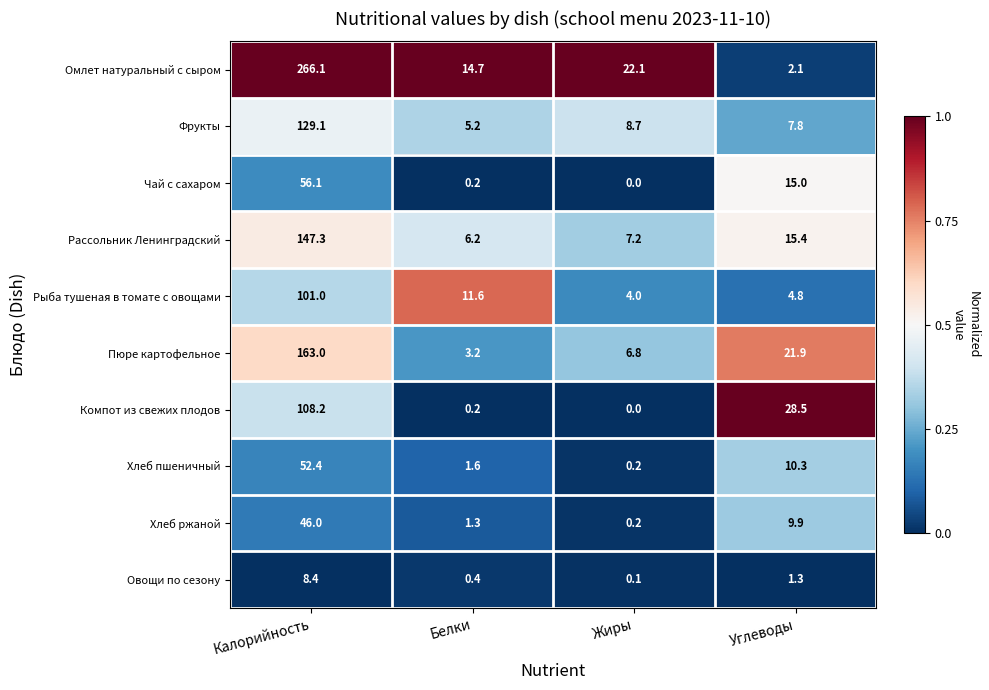

What is the sum of the Компот из свежих плодов values at Углеводы and Калорийность?

136.7